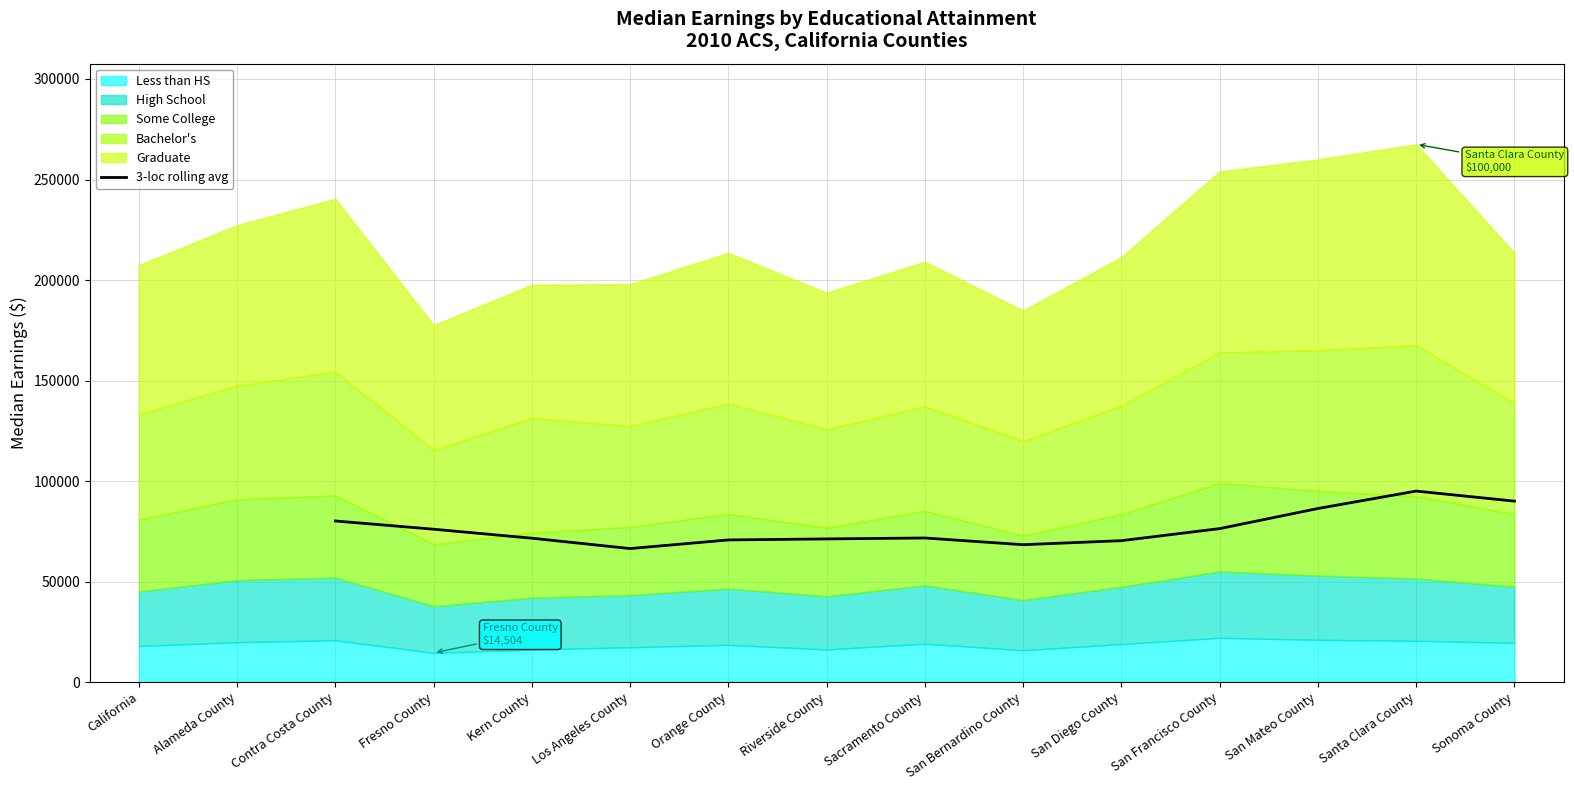

The 3-loc rolling avg series shows 122710.6 at Riverside County. True or false?

False